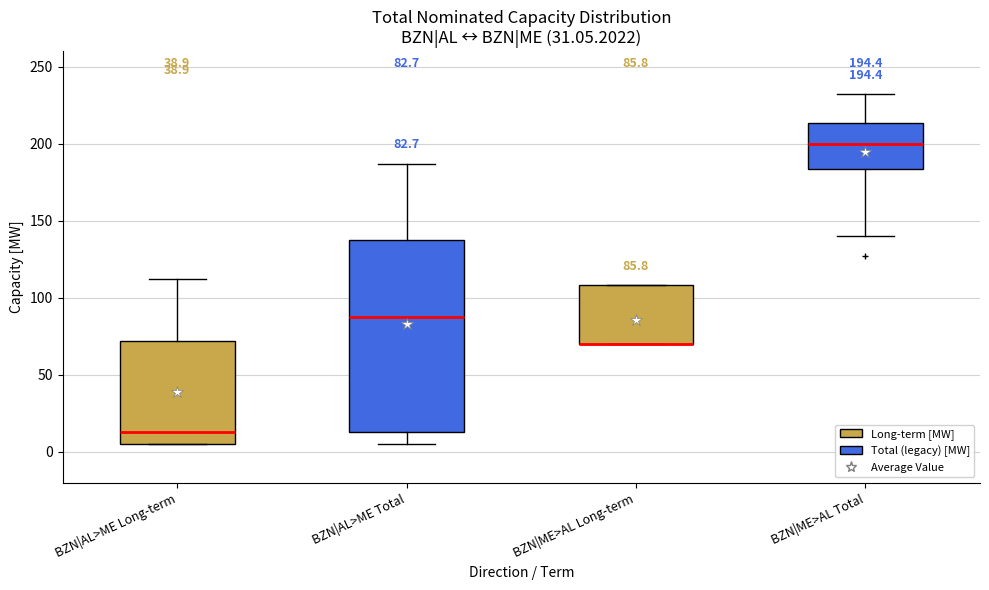

Comparing the boxes themselves (not the whiskers), which one is the tallest?

BZN|AL>ME Total